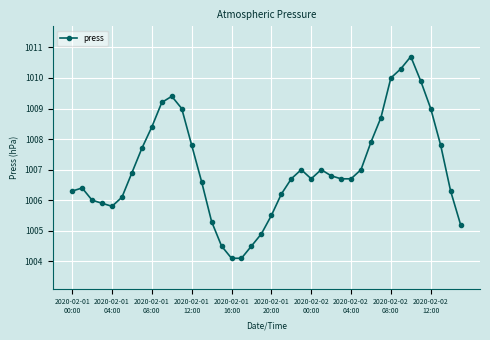

What is the difference between the maximum and minimum values?

6.6